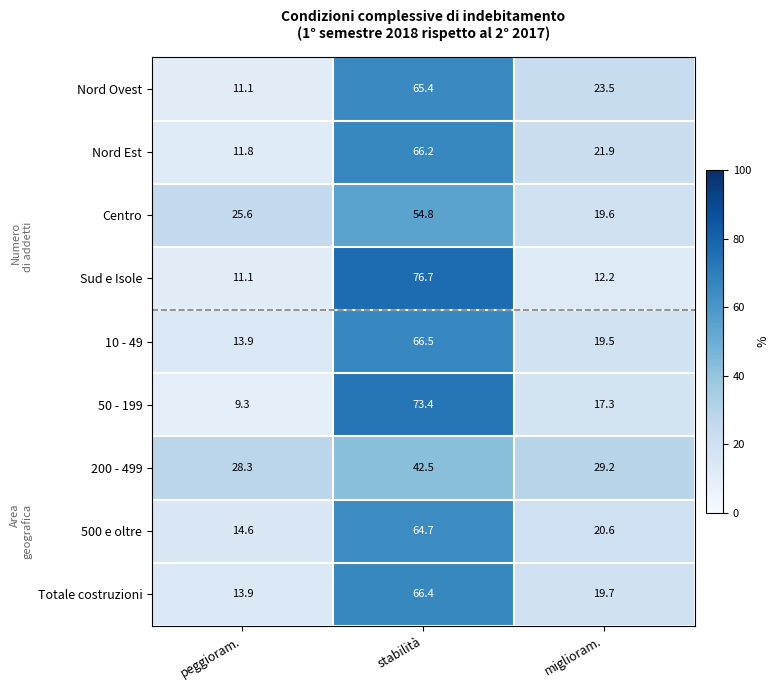

List the series in order of their peak value, highest first.

Sud e Isole, 50 - 199, 10 - 49, Totale costruzioni, Nord Est, Nord Ovest, 500 e oltre, Centro, 200 - 499